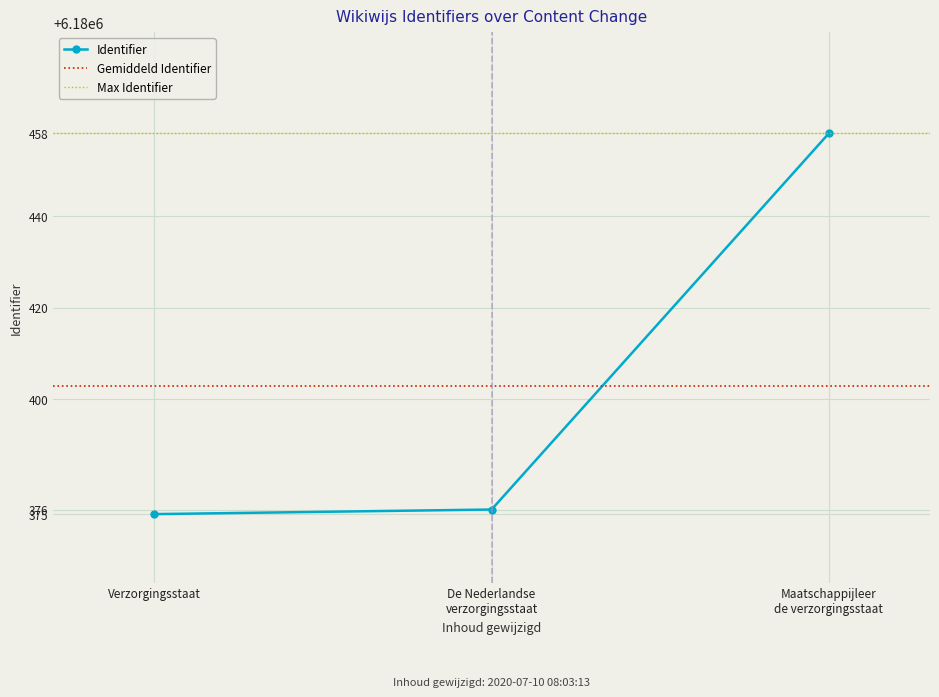

What is the minimum value for Identifier?

6180375